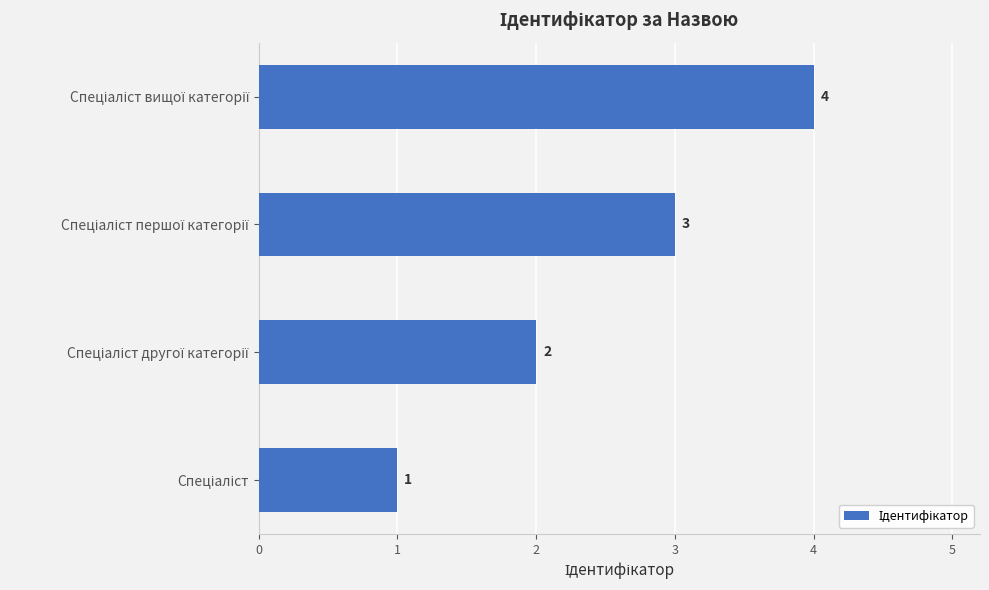

What is the difference between the maximum and minimum values?

3